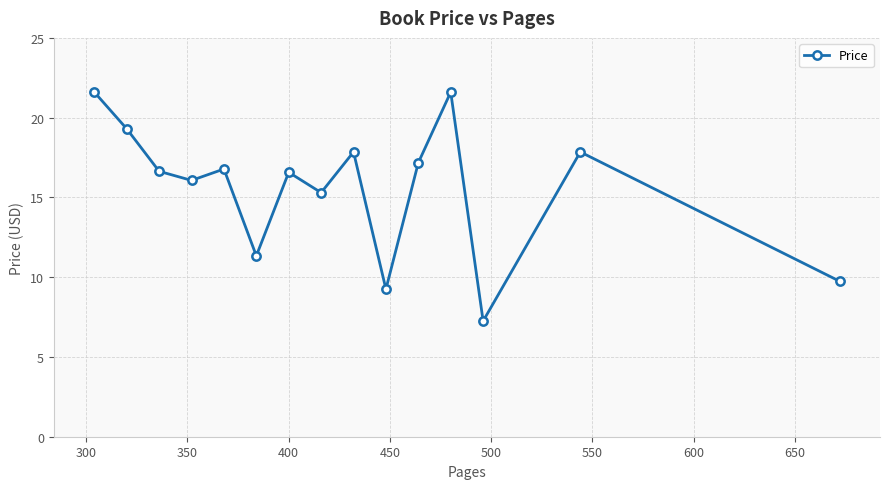

Count the number of data series in this chart.

1